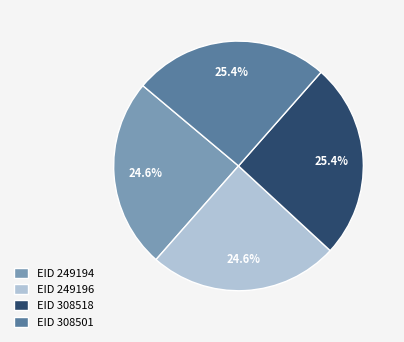

Combined, what portion of the pie is EID 308518 and EID 249194?

50.0%